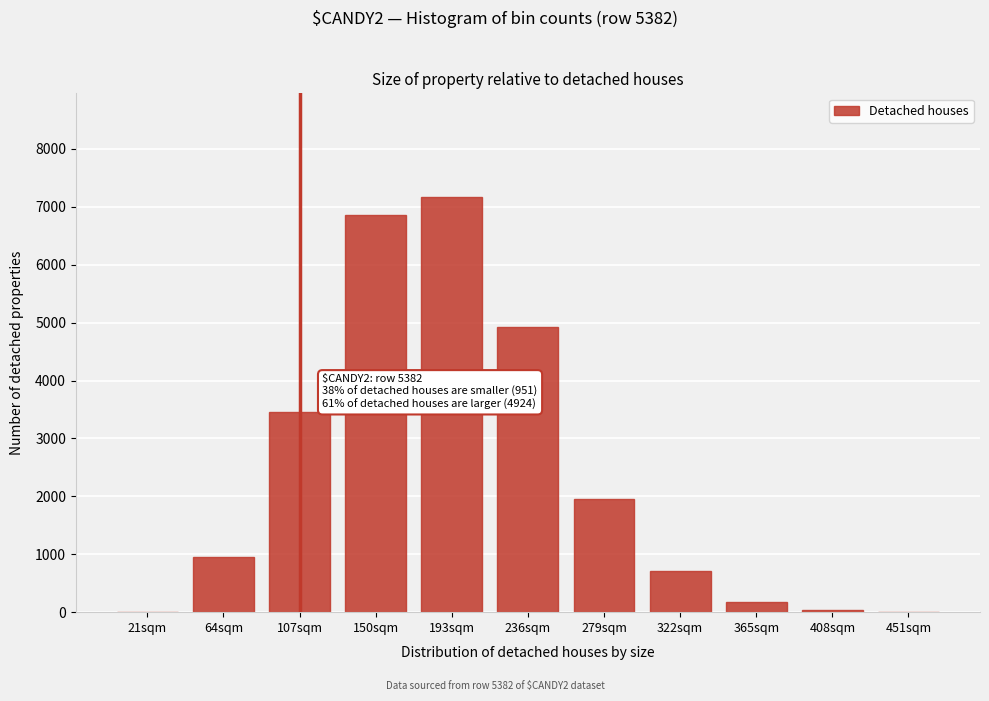

What is the maximum value shown in the chart?

7168